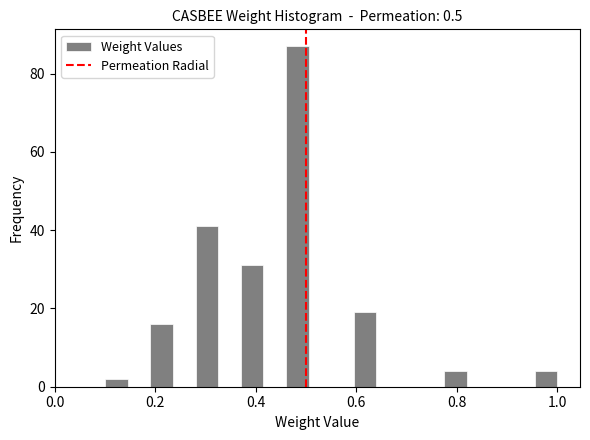

Around what value on the x-axis is the tallest bar? Give the approximate position of its centre, as read against the axis.

0.48